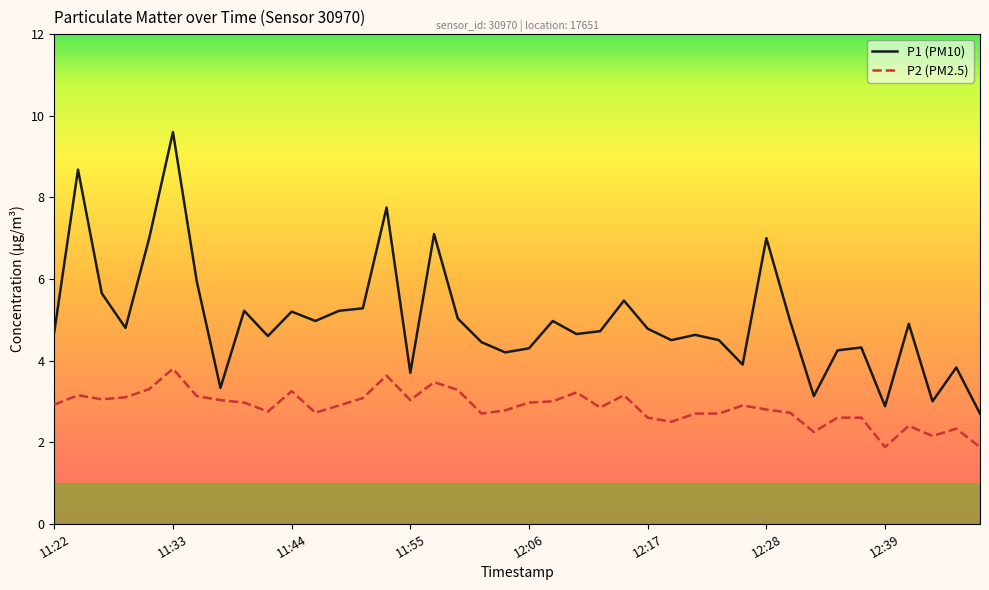

What is the difference between the maximum and minimum values in the P1 (PM10) series?

6.9